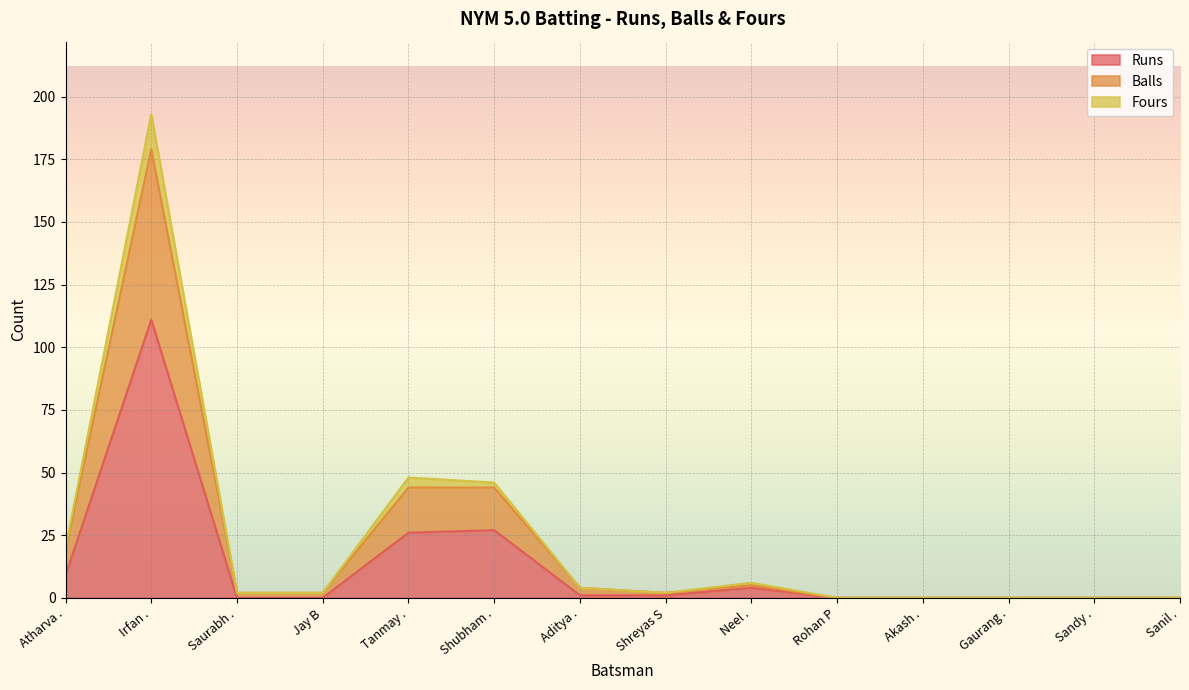

What are all the series names shown in the legend?

Runs, Balls, Fours